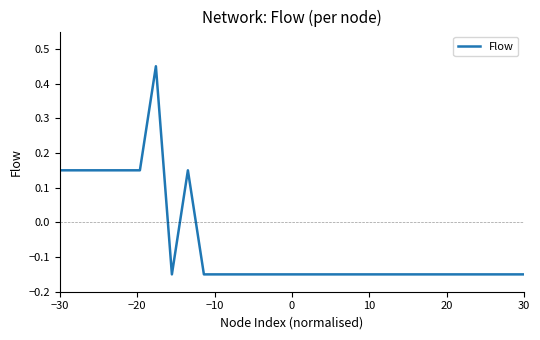

Does the chart display data point markers on the line(s)?

No